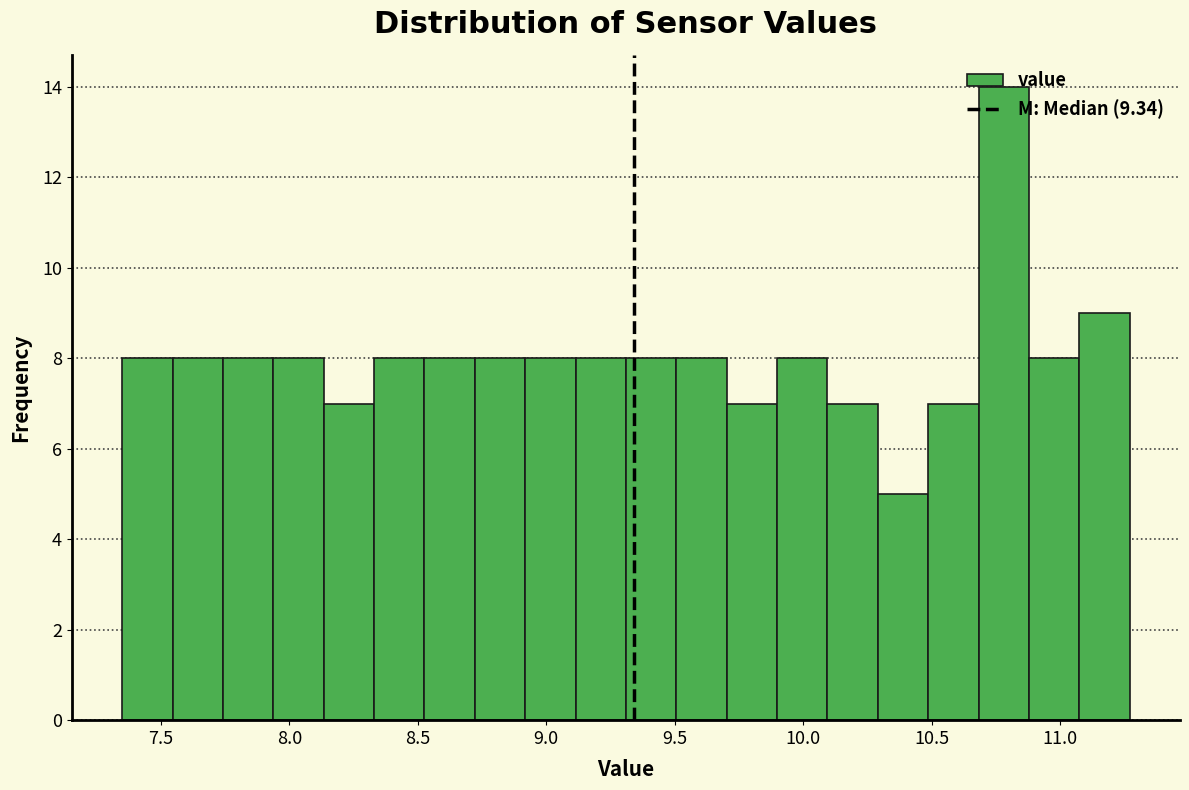

Around what value on the x-axis is the tallest bar? Give the approximate position of its centre, as read against the axis.

10.80